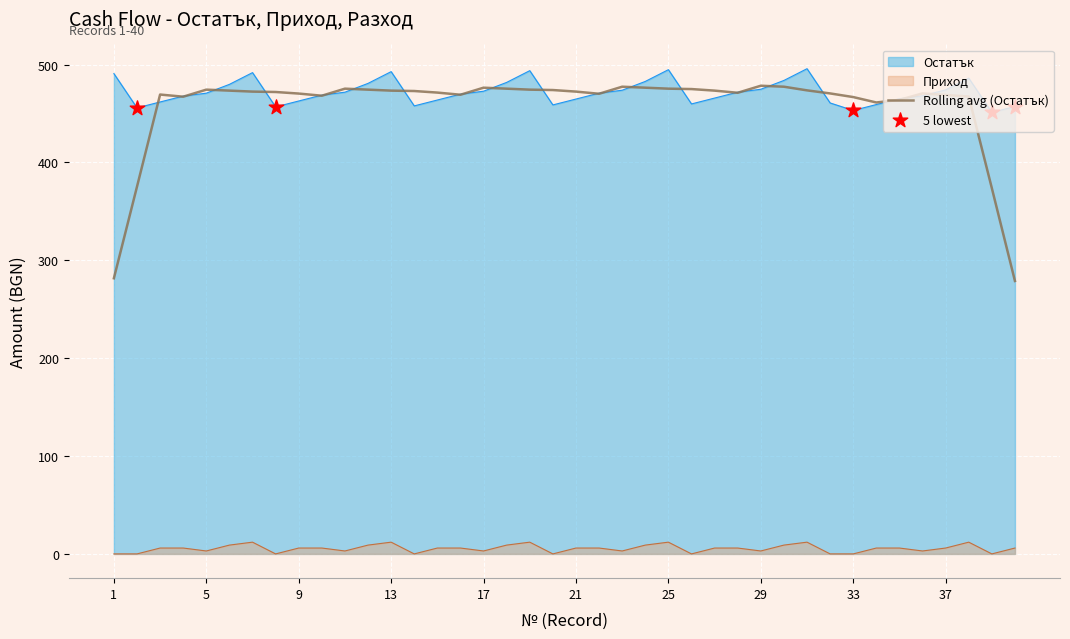

At how many categories does at least one series exceed 443?

40